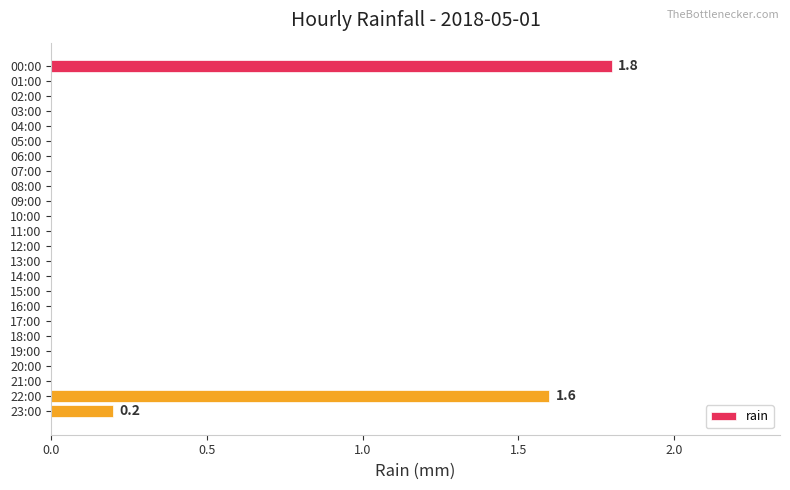

The value at 09:00 is -0.9. True or false?

False